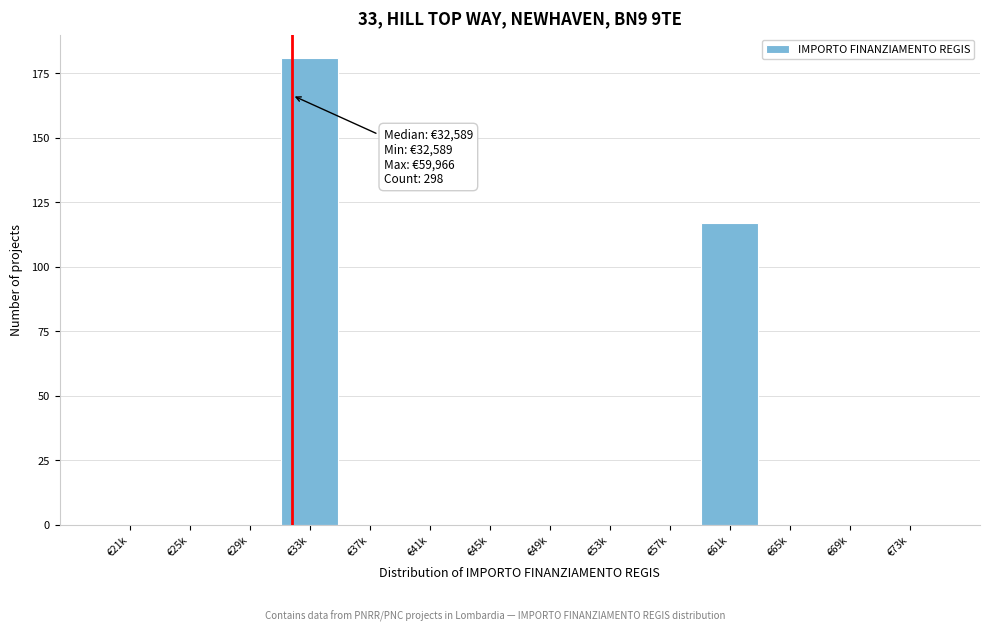

Reading left to right, transcribe all the data shown in this chart.

€21k=0	€25k=0	€29k=0	€33k=181	€37k=0	€41k=0	€45k=0	€49k=0	€53k=0	€57k=0	€61k=117	€65k=0	€69k=0	€73k=0